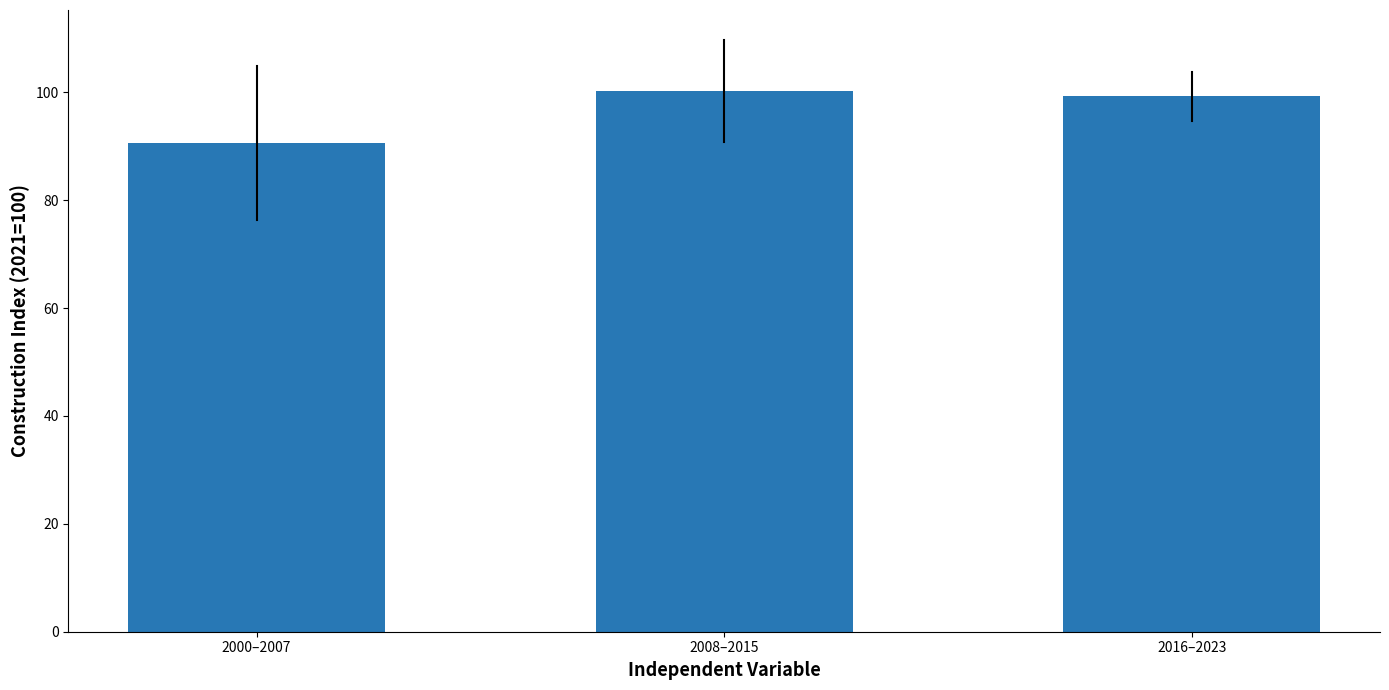

What is the label of the 1st bar from the left?

2000–2007